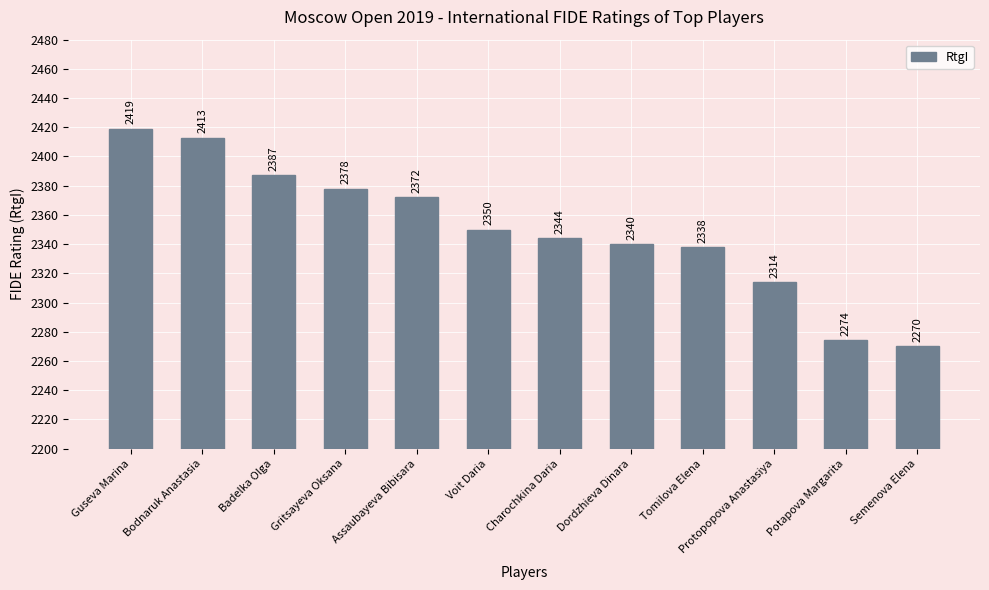

How many values are below 2350?

6